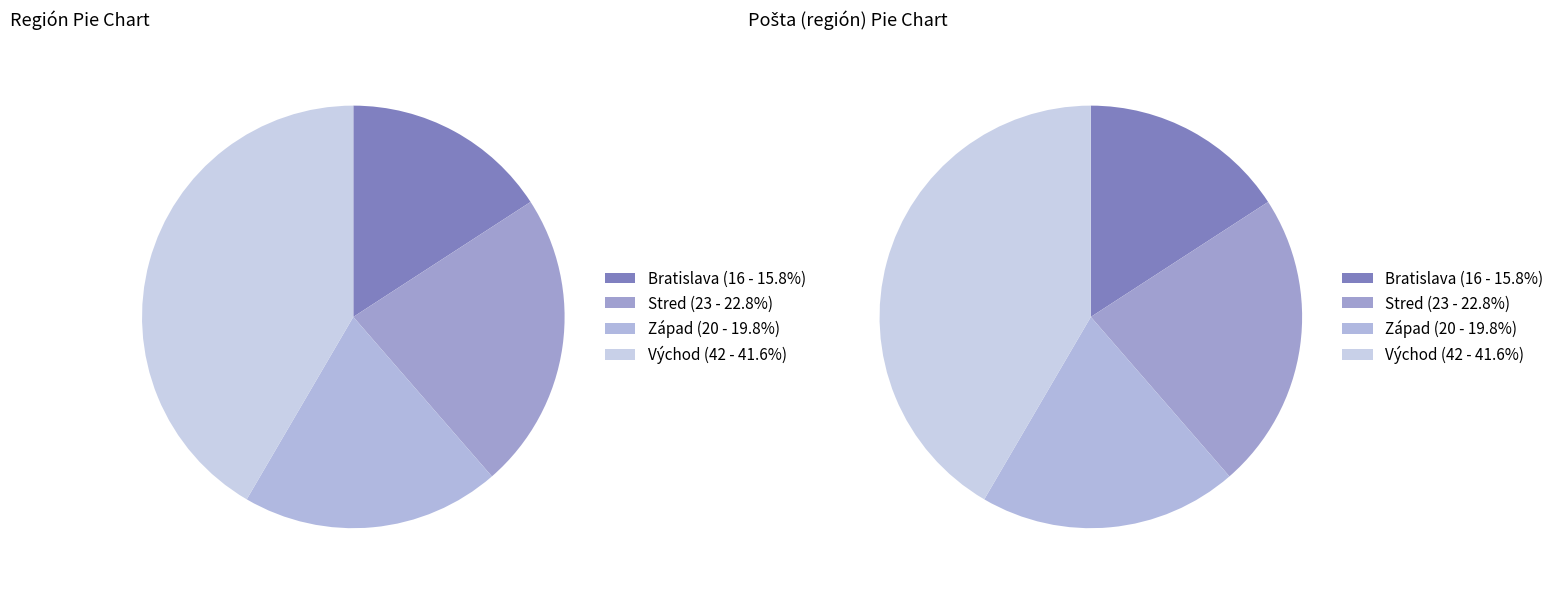

Count the number of slices in the pie.

4